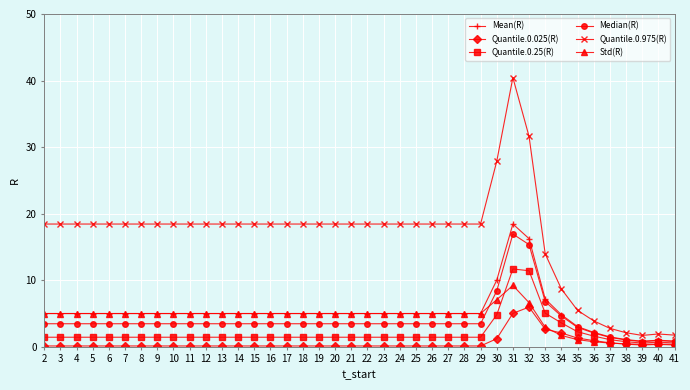

Rank the series by their maximum value, from highest to lowest.

Quantile.0.975(R), Mean(R), Median(R), Quantile.0.25(R), Std(R), Quantile.0.025(R)